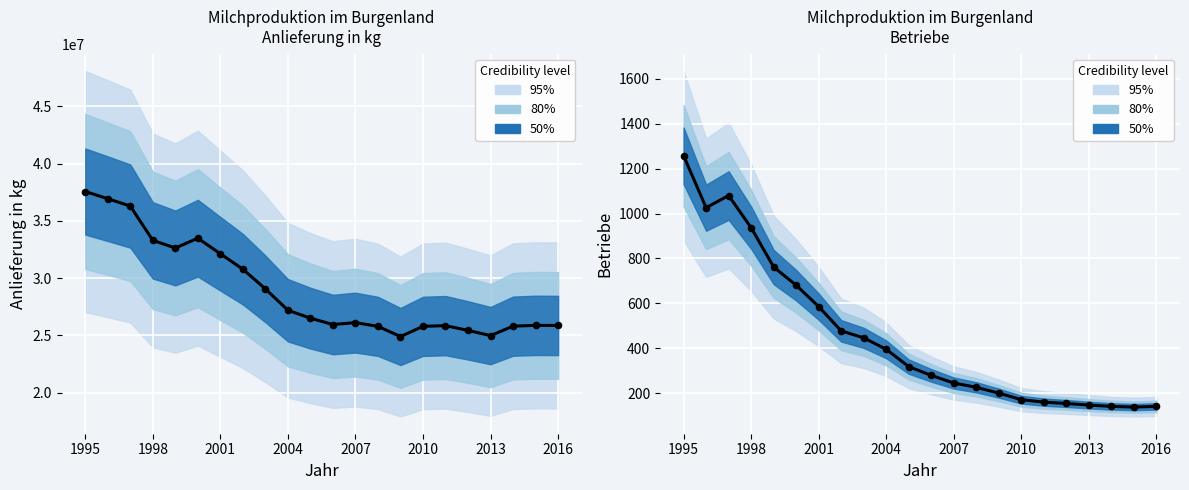

Is the value of Anlieferung in kg at 2016 greater than the value of Betriebe at 2002?

Yes